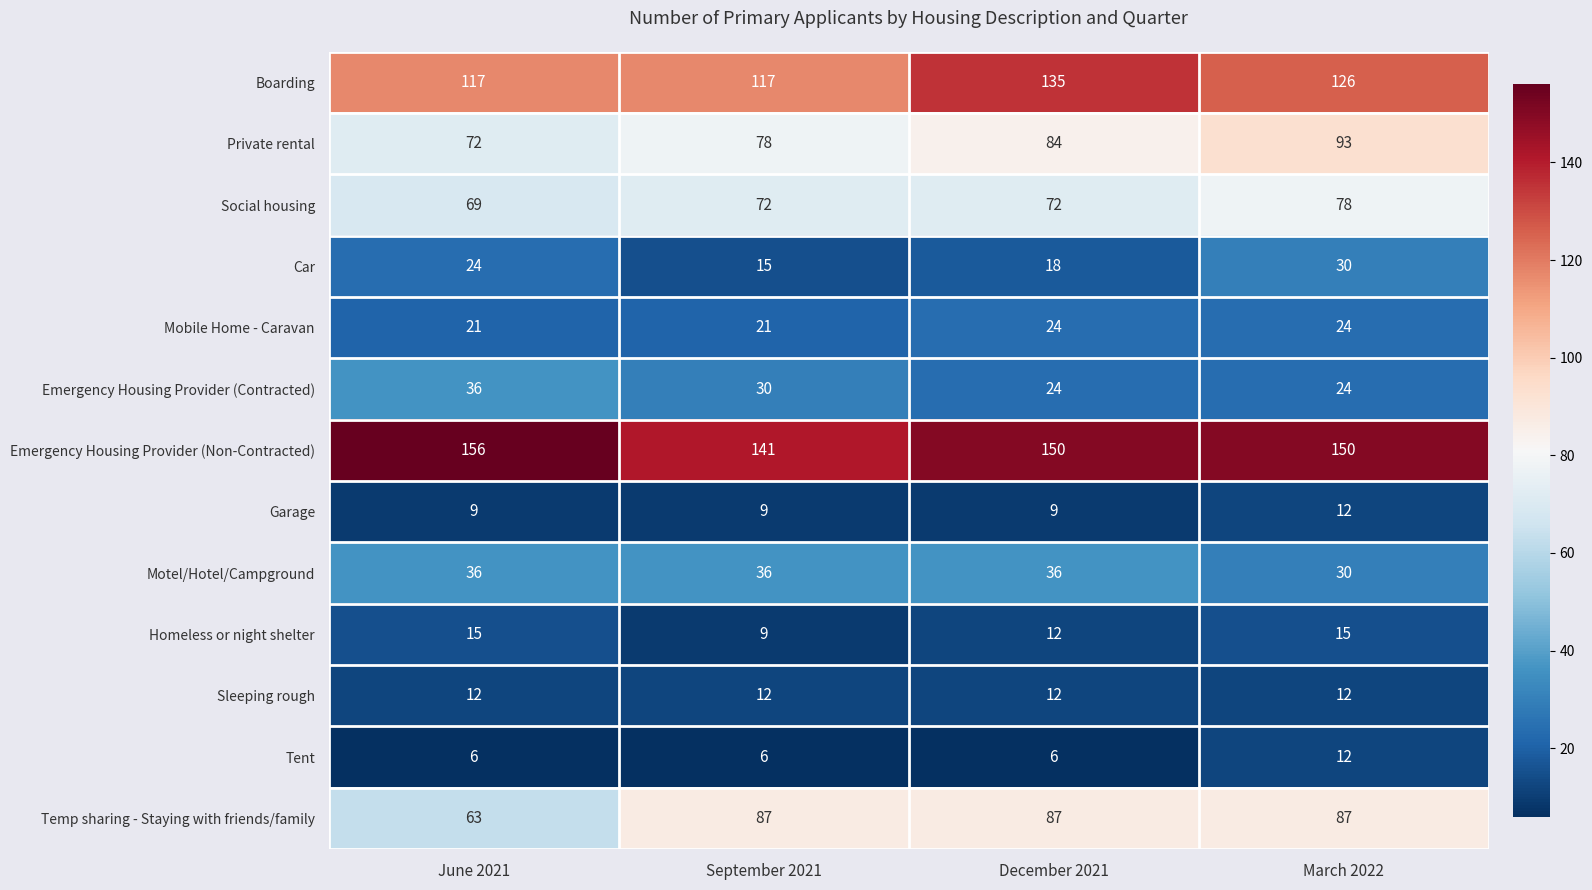

What is the sum of the Motel/Hotel/Campground values at March 2022 and June 2021?

66